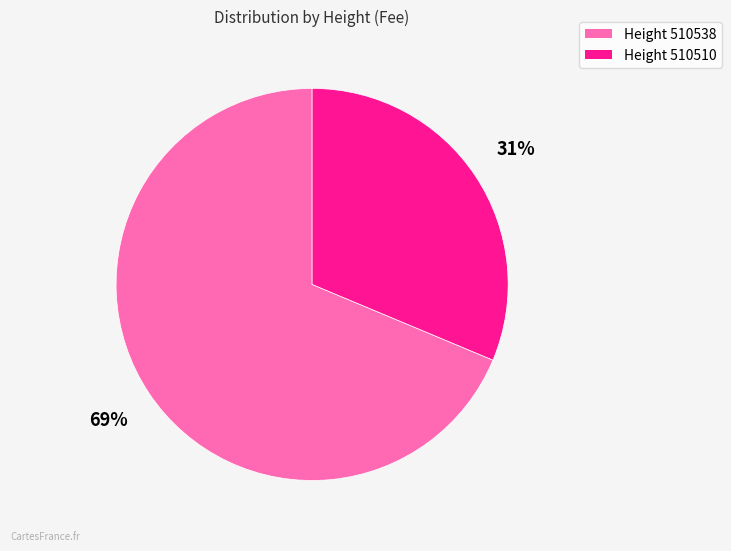

To the nearest percent, what is the average slice percentage?

50%